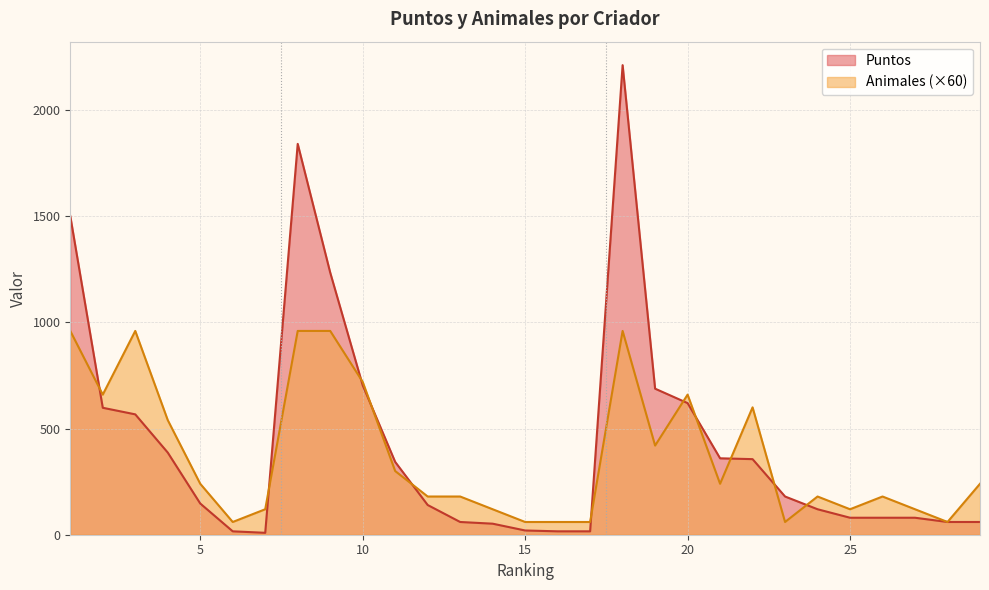

True or false: Animales has a value of 1302 at 1.

False